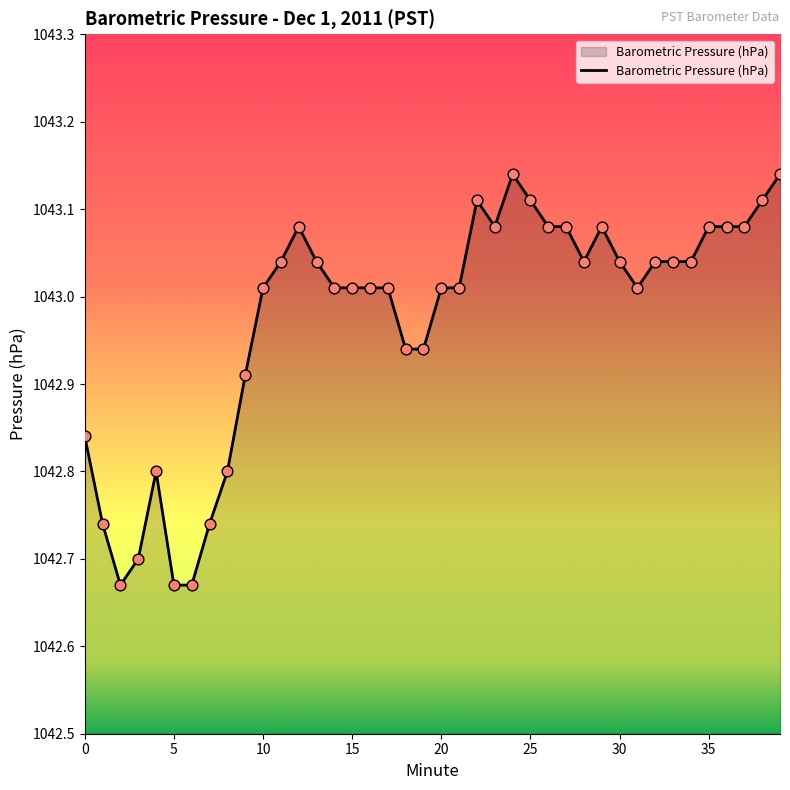

Does the chart have visible grid lines?

No